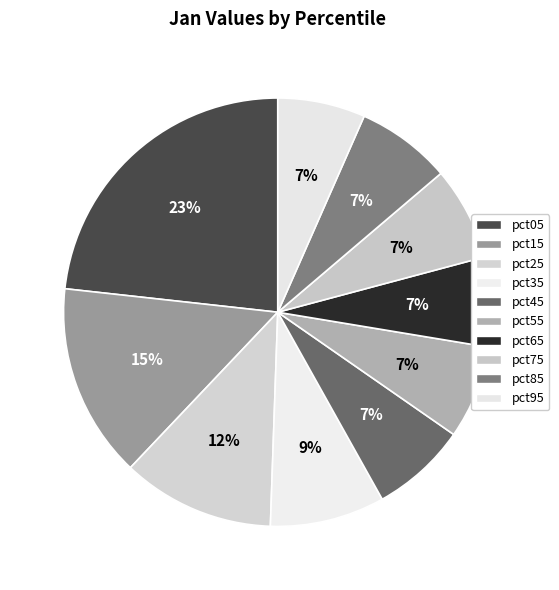

How many segments does this pie chart have?

10